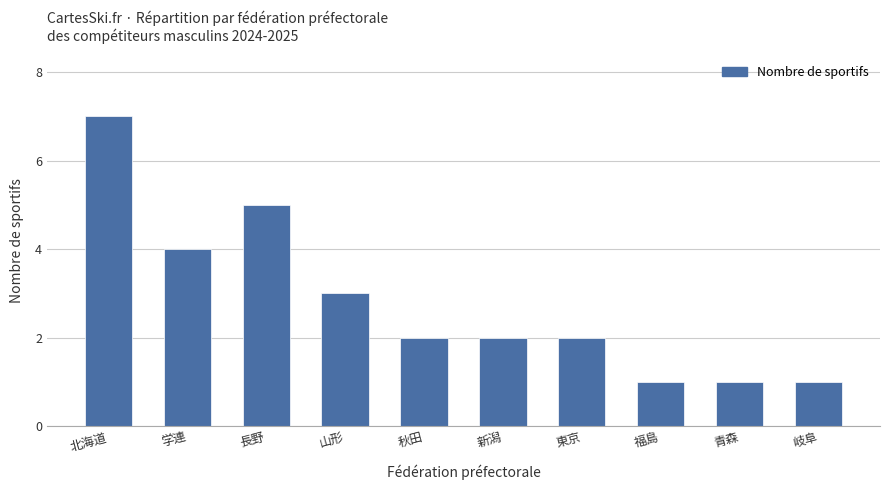

True or false: the data shows 0 at 東京.

False